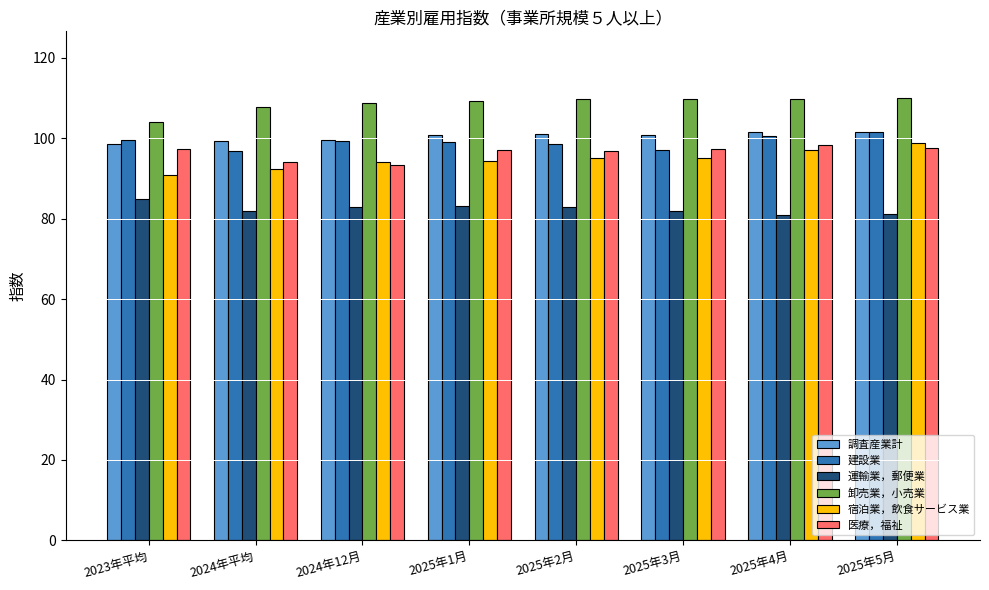

What is the total value across all series at 2025年3月?

581.9